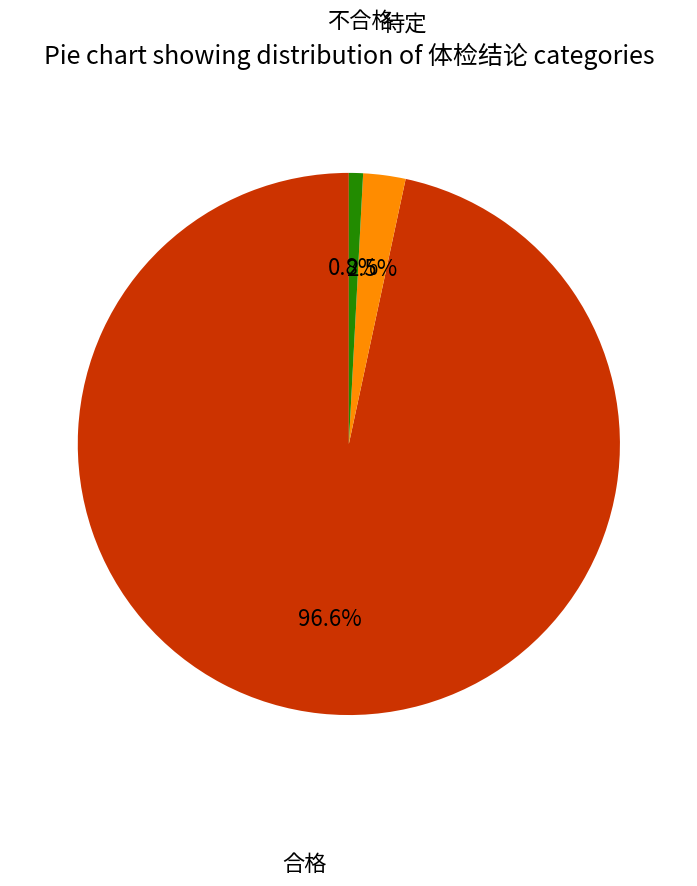

What percentage is the 合格 slice, to the nearest percent?

97%